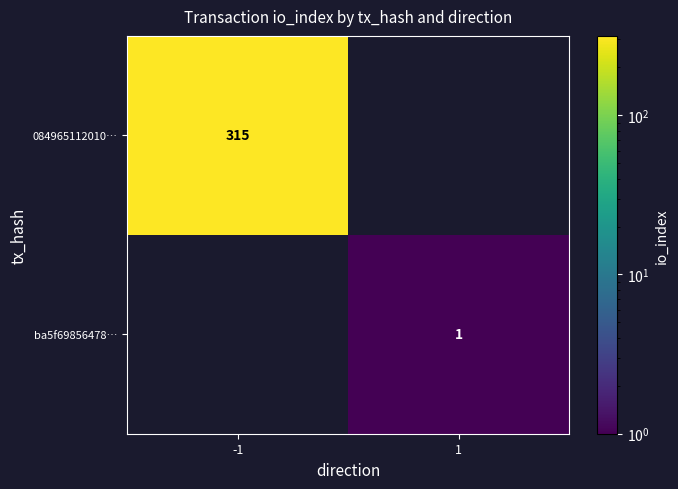

Is the value of ba5f69856478… at 1 greater than the value of 084965112010… at -1?

No